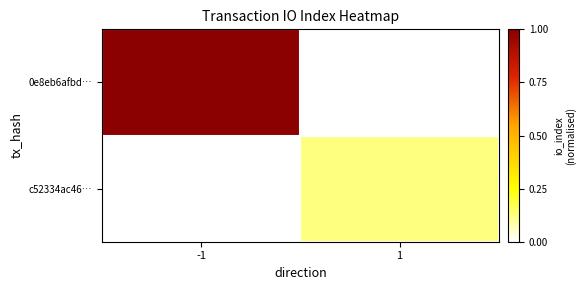

Between -1 and 1, which is larger?

-1